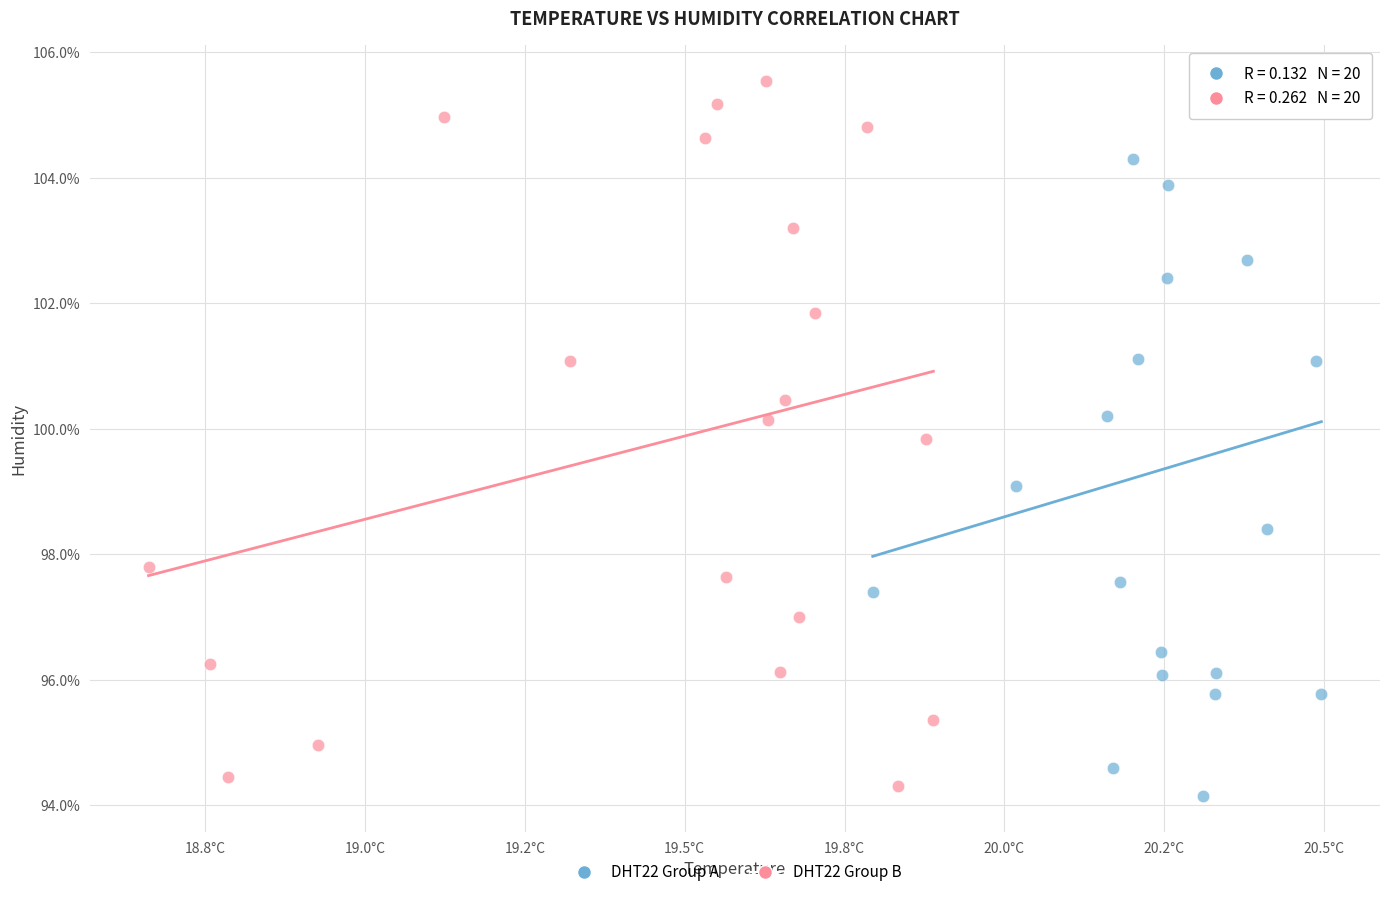

What are all the series names shown in the legend?

DHT22 Group A, DHT22 Group B